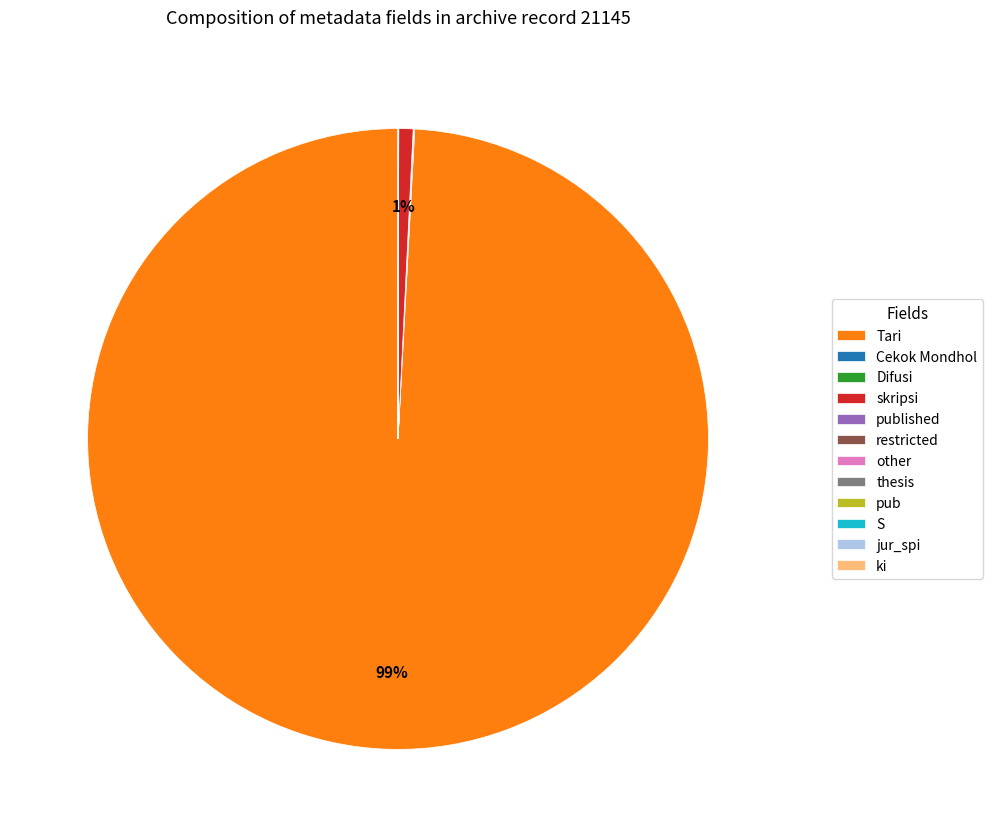

Which slice is the largest?

Tari